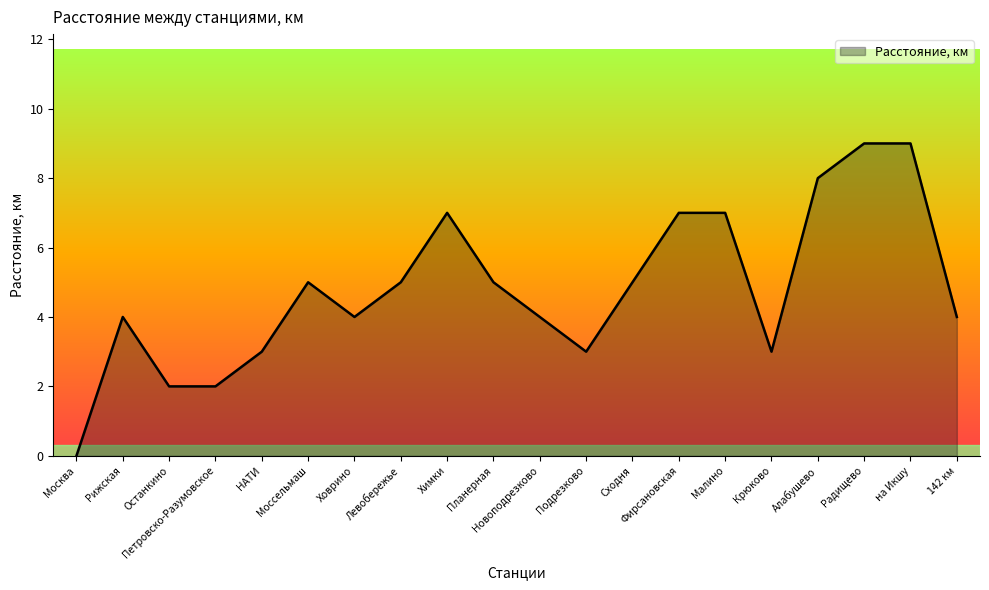

Which category has the lowest value across all series?

Москва